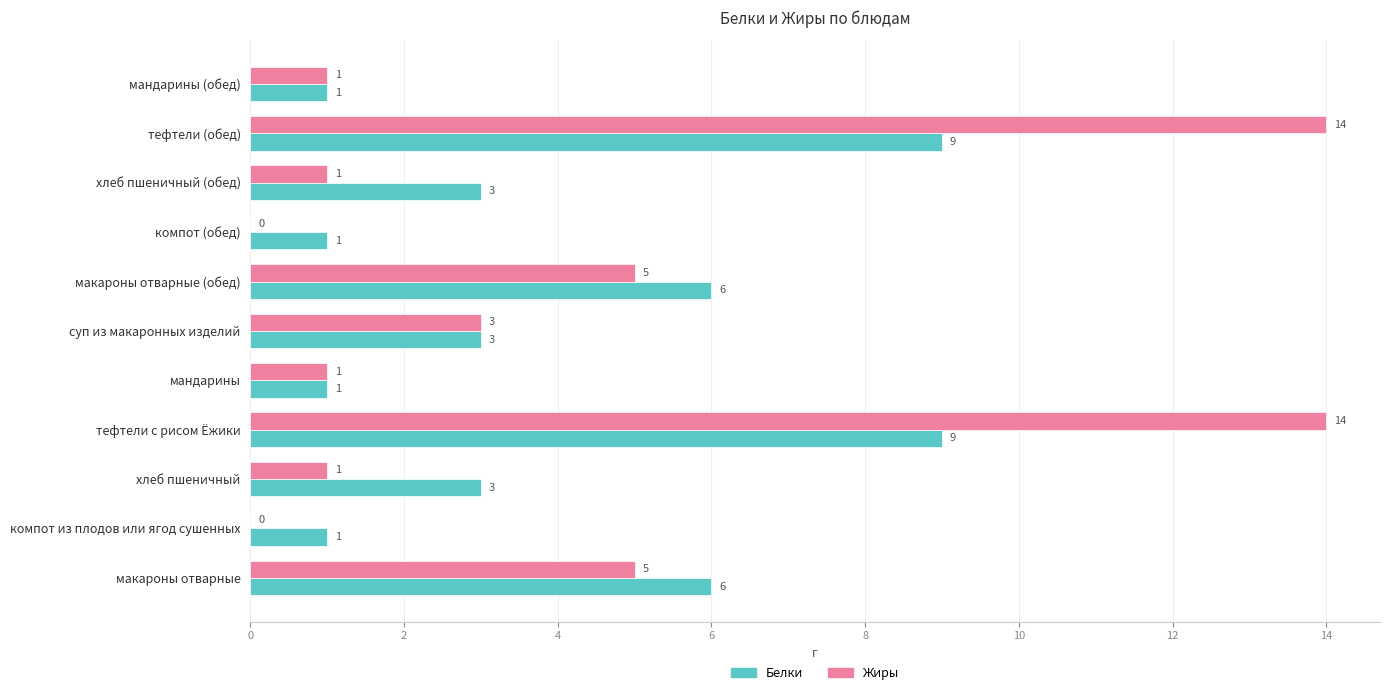

How many categories are shown in the chart?

11